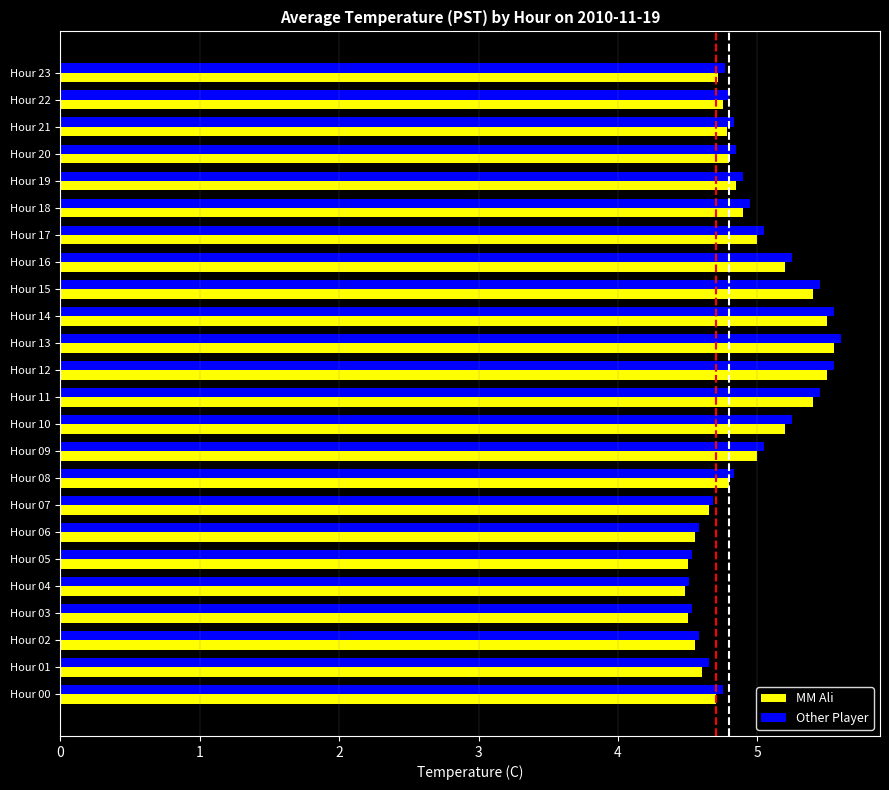

What is the difference between the second highest and minimum values in the Other Player series?

1.0